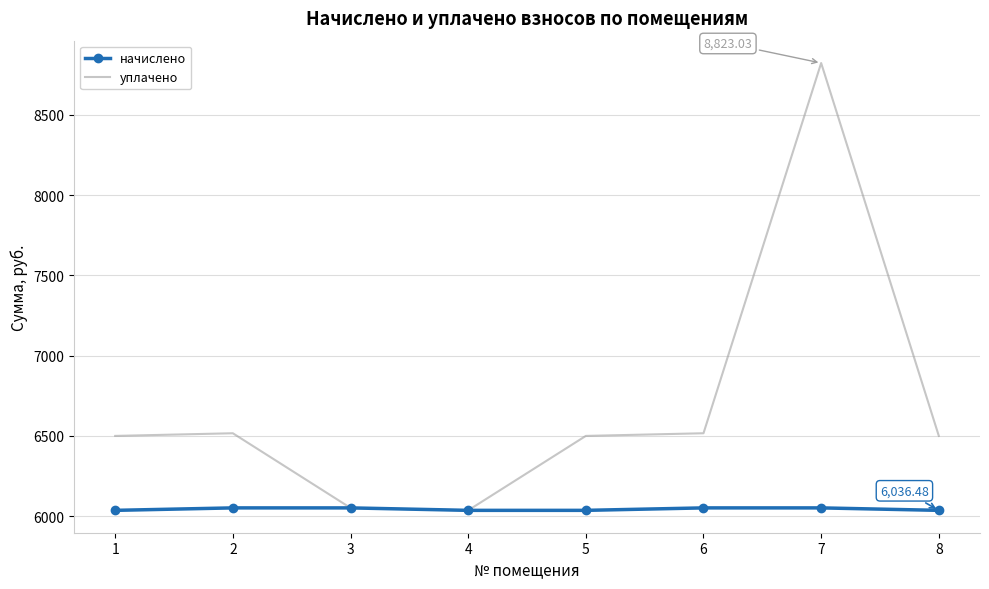

At 7, list the series in order from largest to smallest.

уплачено, начислено